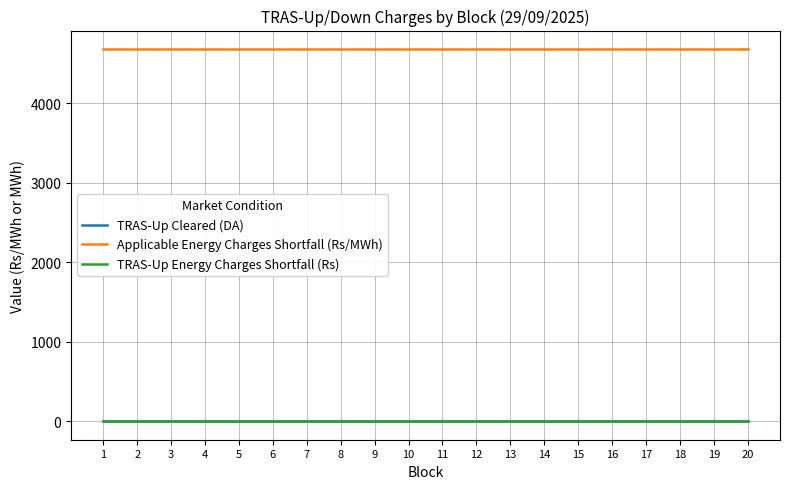

Which series changed the most between 13 and 17?

TRAS-Up Cleared (DA)